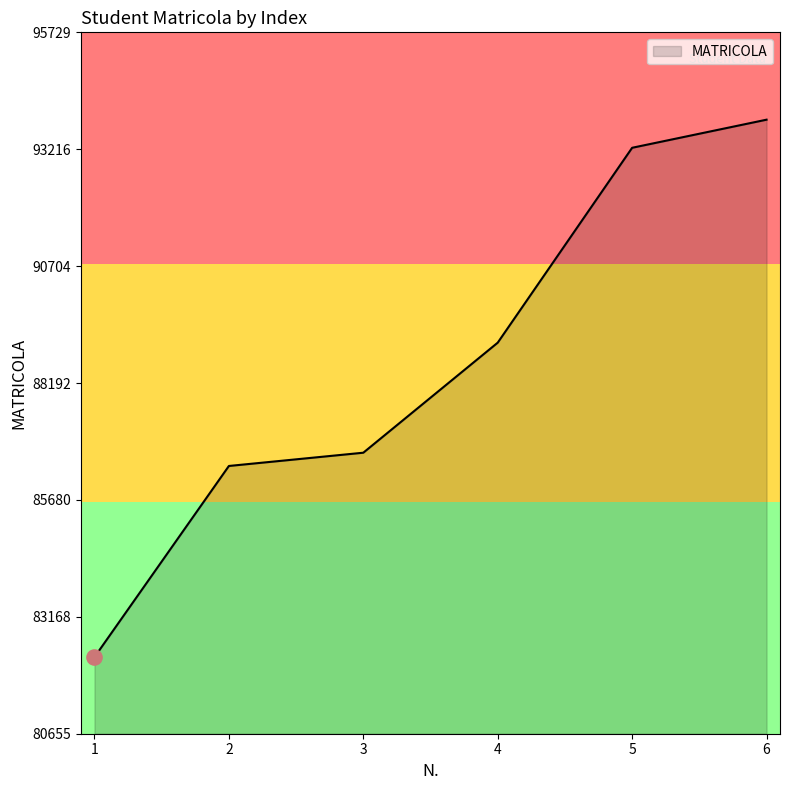

What is the change in value from 3 to 4?

+2365